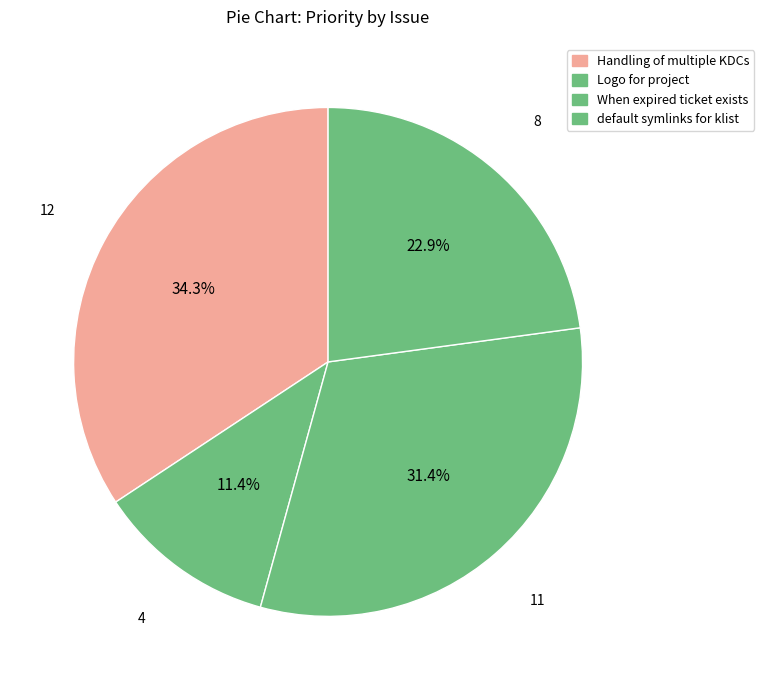

What is the ratio of the value at default symlinks for klist to the value at When expired ticket exists?

0.7